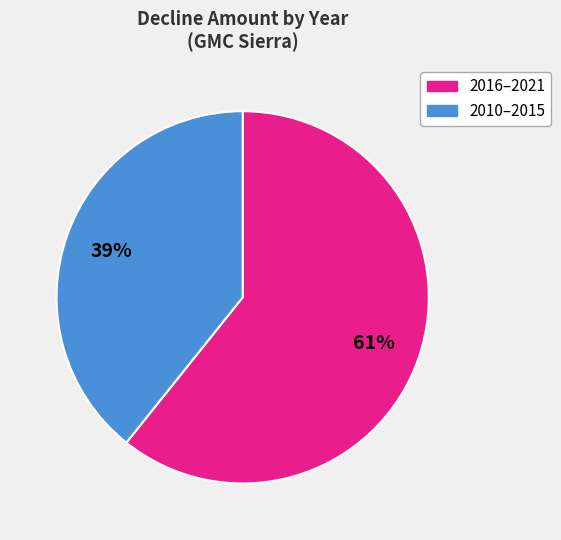

To the nearest percent, what is the average slice percentage?

50%